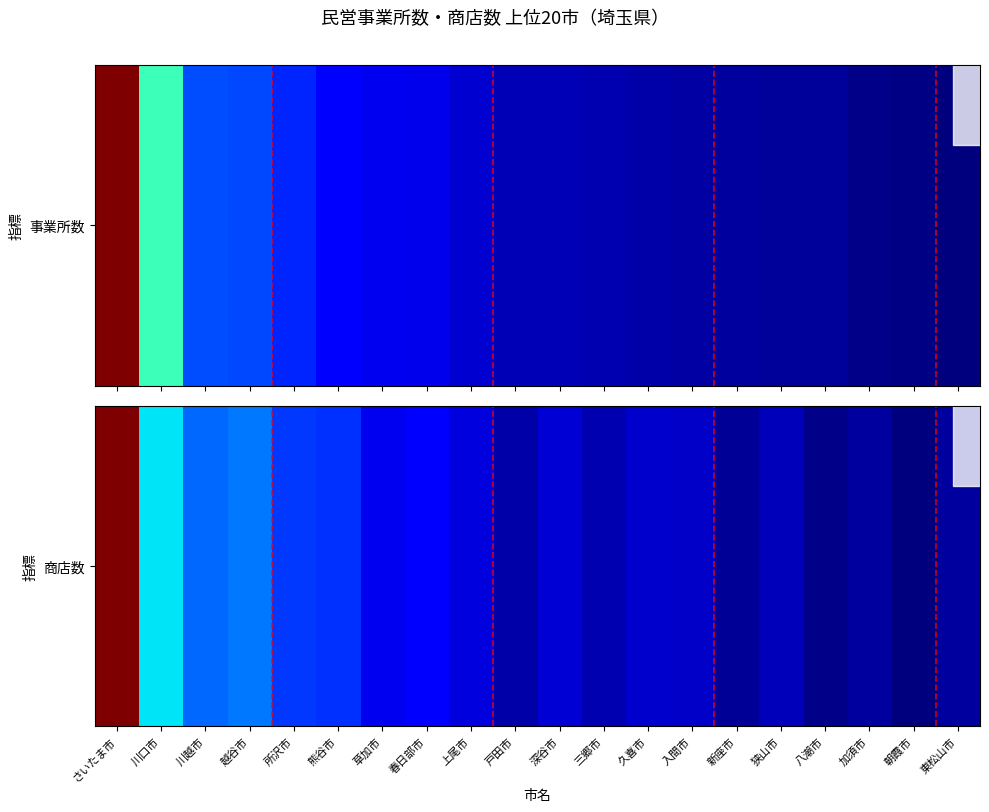

Rank the categories by value from lowest to highest.

朝霞市, 八潮市, 新座市, 東松山市, 加須市, 戸田市, 三郷市, 狭山市, 入間市, 久喜市, 深谷市, 上尾市, 草加市, 春日部市, 熊谷市, 所沢市, 川越市, 越谷市, 川口市, さいたま市